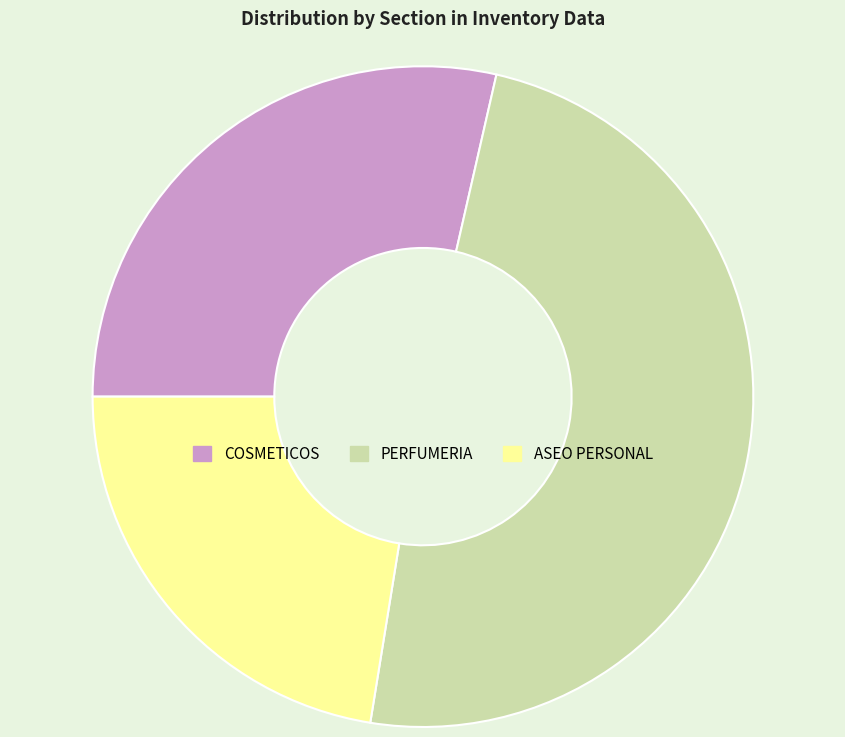

Count the number of slices in the pie.

3